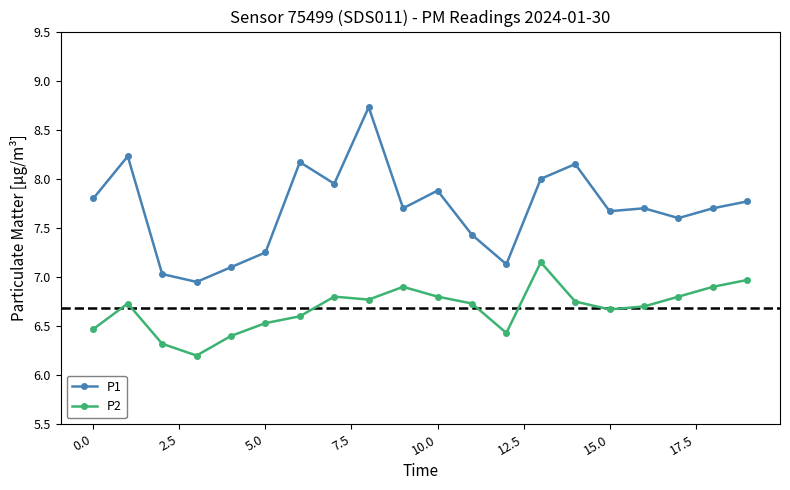

Is this an area chart (filled region under the line)?

No